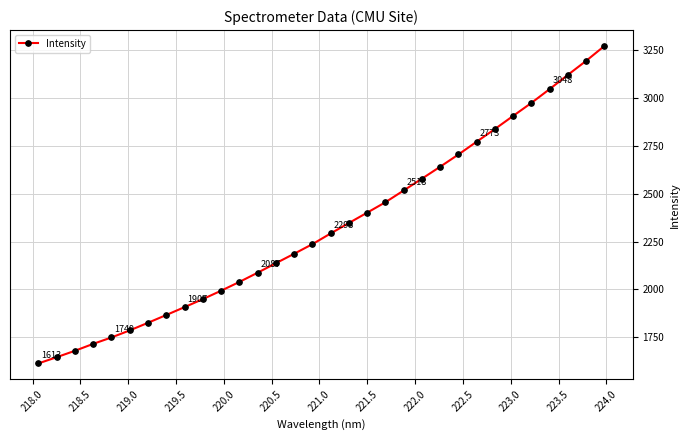

What is the smallest value displayed?

1612.7